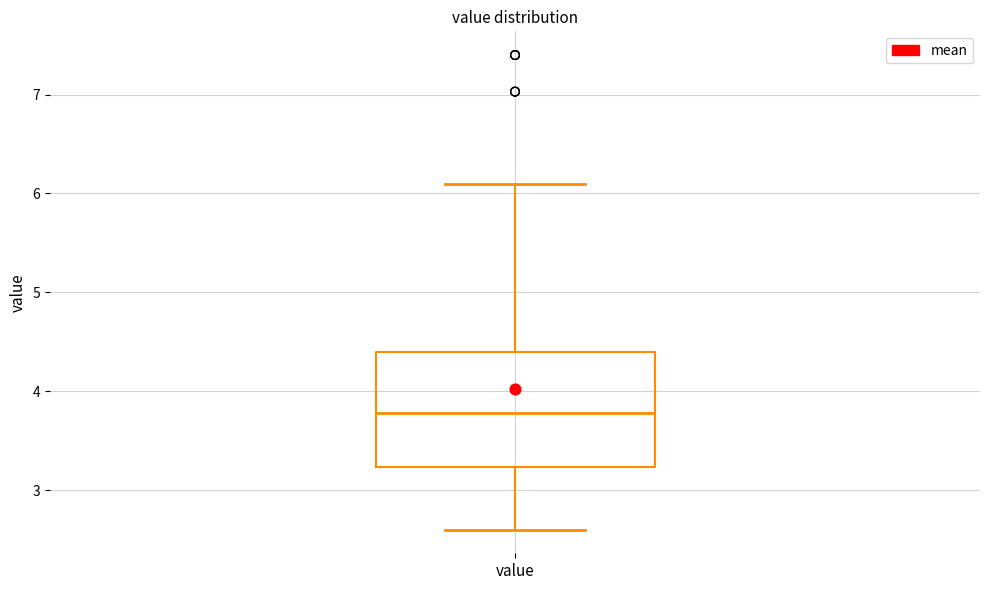

Transcribe this box plot: give where the median line is, the range the box spans, and where the two whiskers end, as read against the y-axis. The values are not printed on the chart, so give them approximately, as read against the axis.

median 3.8, box 3.2 to 4.4, whiskers 2.6 to 6.1